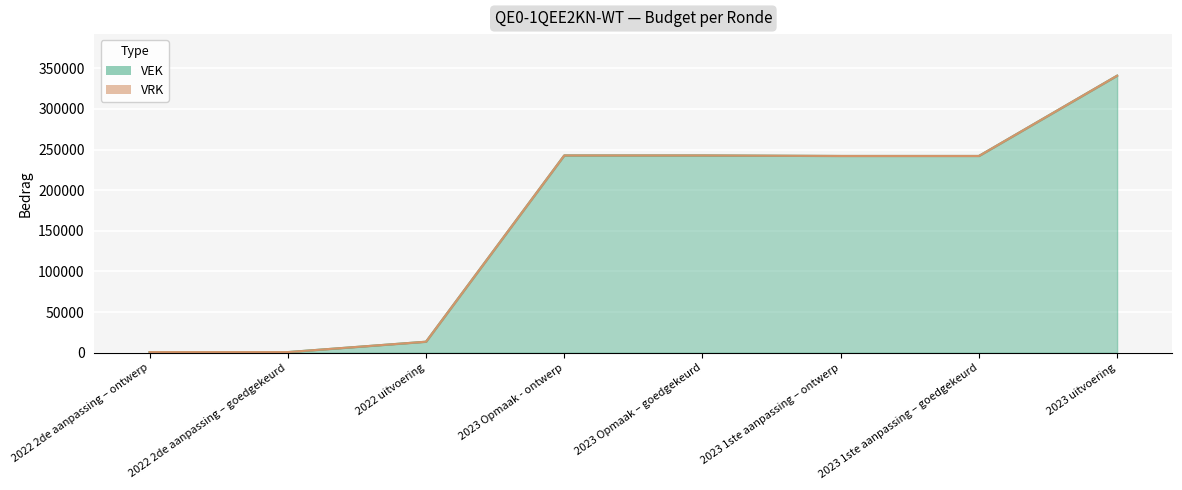

Reading left to right, list all the values displayed in this chart.

2022 2de aanpassing – ontwerp=720	2022 2de aanpassing – goedgekeurd=720	2022 uitvoering=13507	2023 Opmaak - ontwerp=242720	2023 Opmaak – goedgekeurd=242720	2023 1ste aanpassing – ontwerp=242068	2023 1ste aanpassing – goedgekeurd=242068	2023 uitvoering=340877